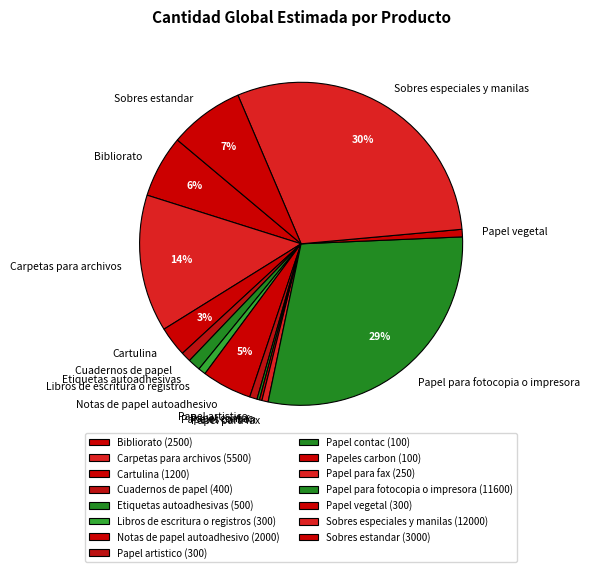

Is there any slice that represents more than half of the pie?

No